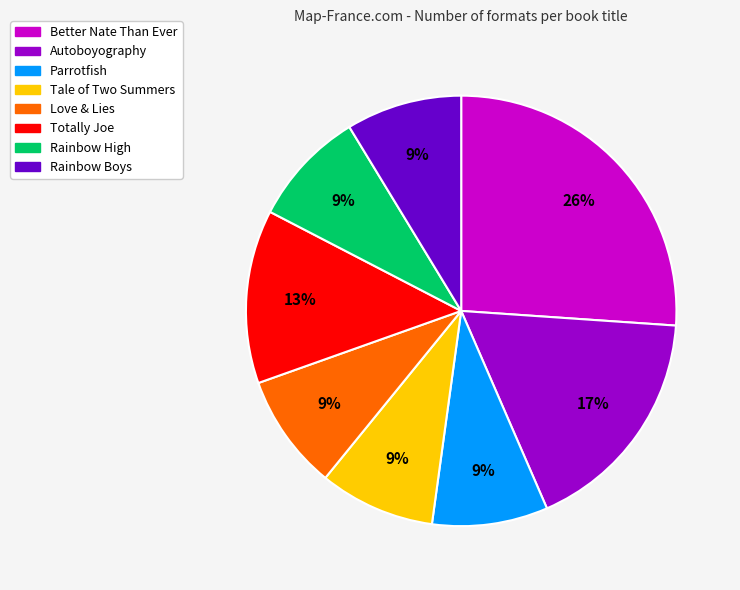

True or false: Autoboyography accounts for 17% of the total.

True